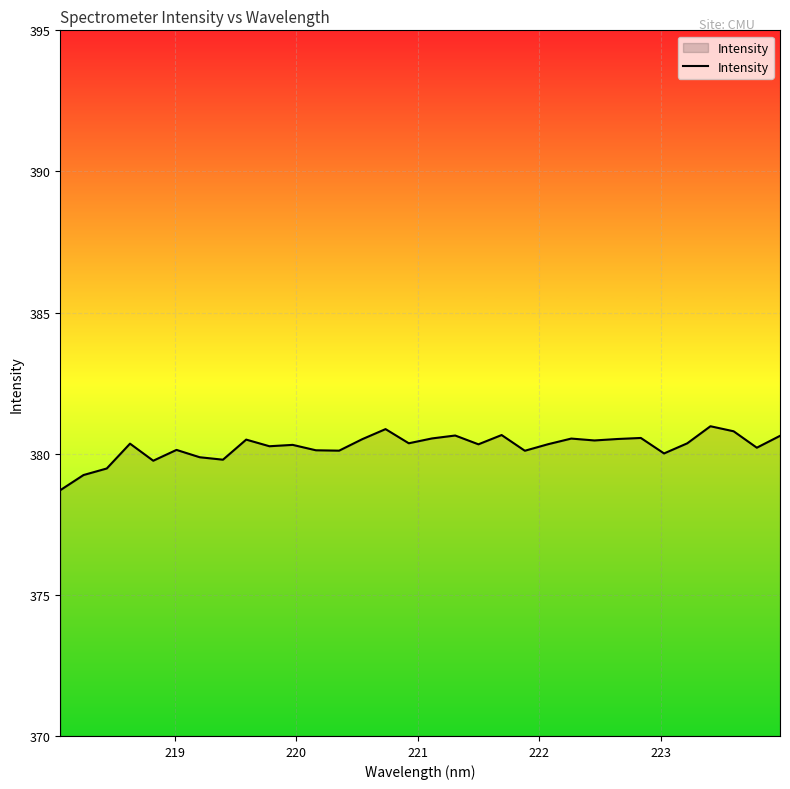

What is the difference between the maximum and second lowest values?

1.7